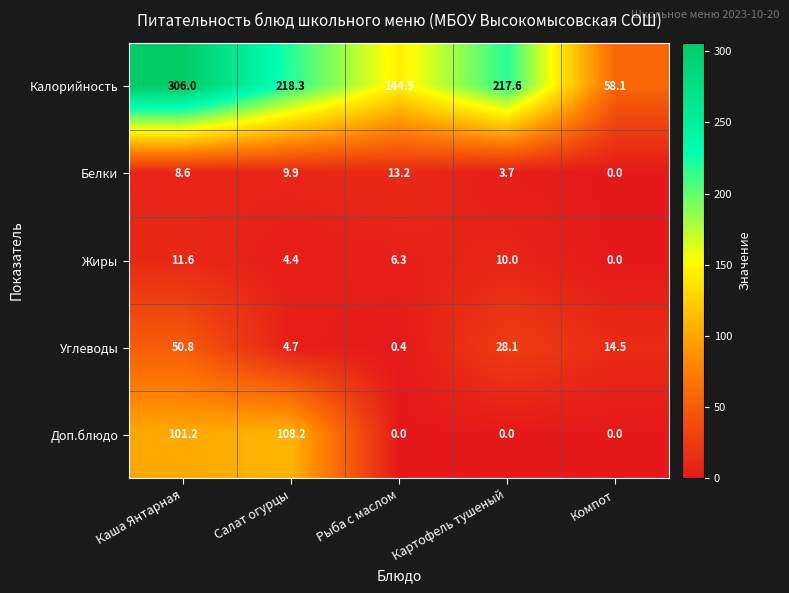

Where is Калорийность nearest to the value 182?

Картофель тушеный